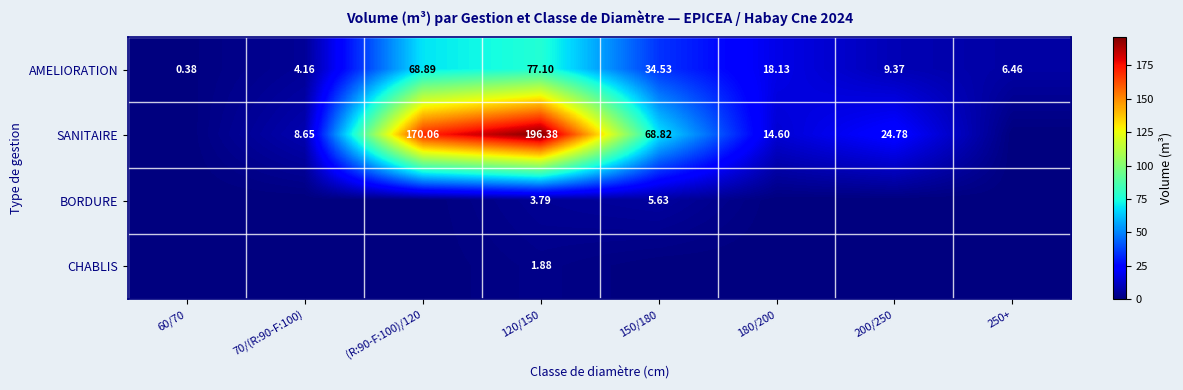

Which label corresponds to the smallest value in the chart?

60/70